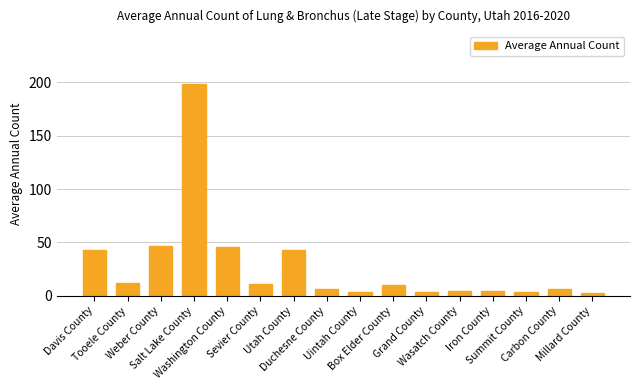

What is the greatest value displayed?

198